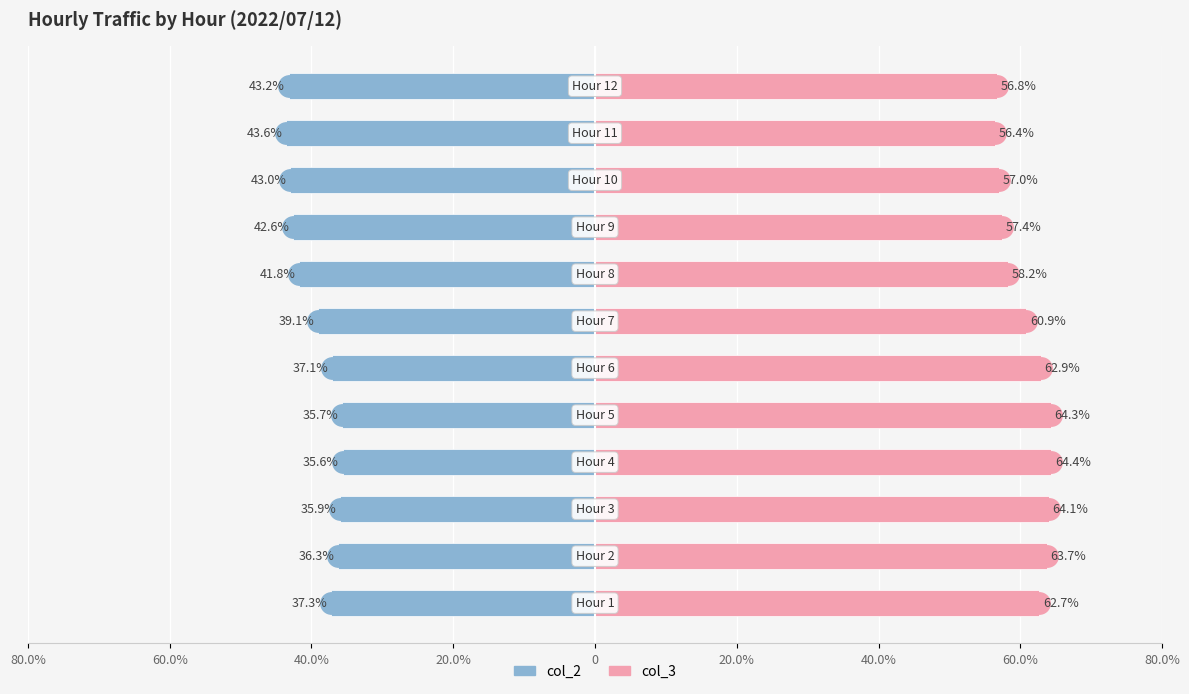

What is the approximate value of col_2 at 20.0%?

-35.6